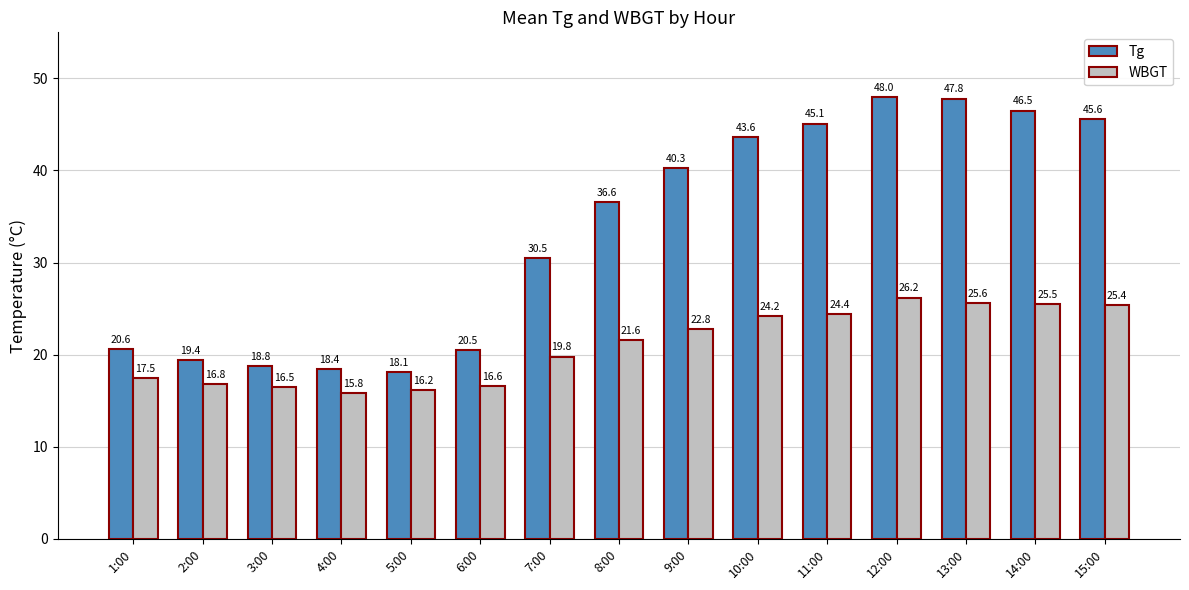

Rank the series at 9:00 from lowest to highest value.

WBGT, Tg